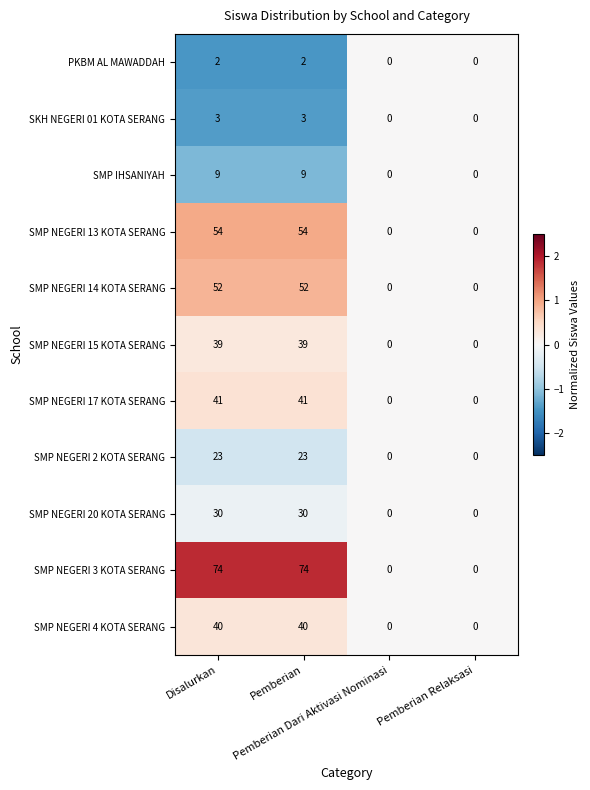

What is the difference between the second highest and minimum values in the SMP NEGERI 17 KOTA SERANG series?

41